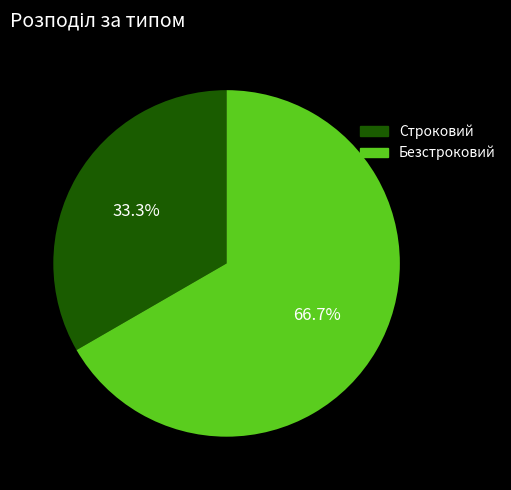

Which slice is the largest?

Безстроковий